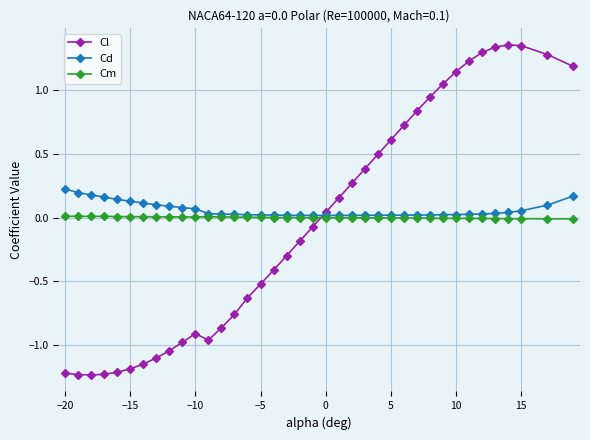

Which series has the widest spread of values?

Cl